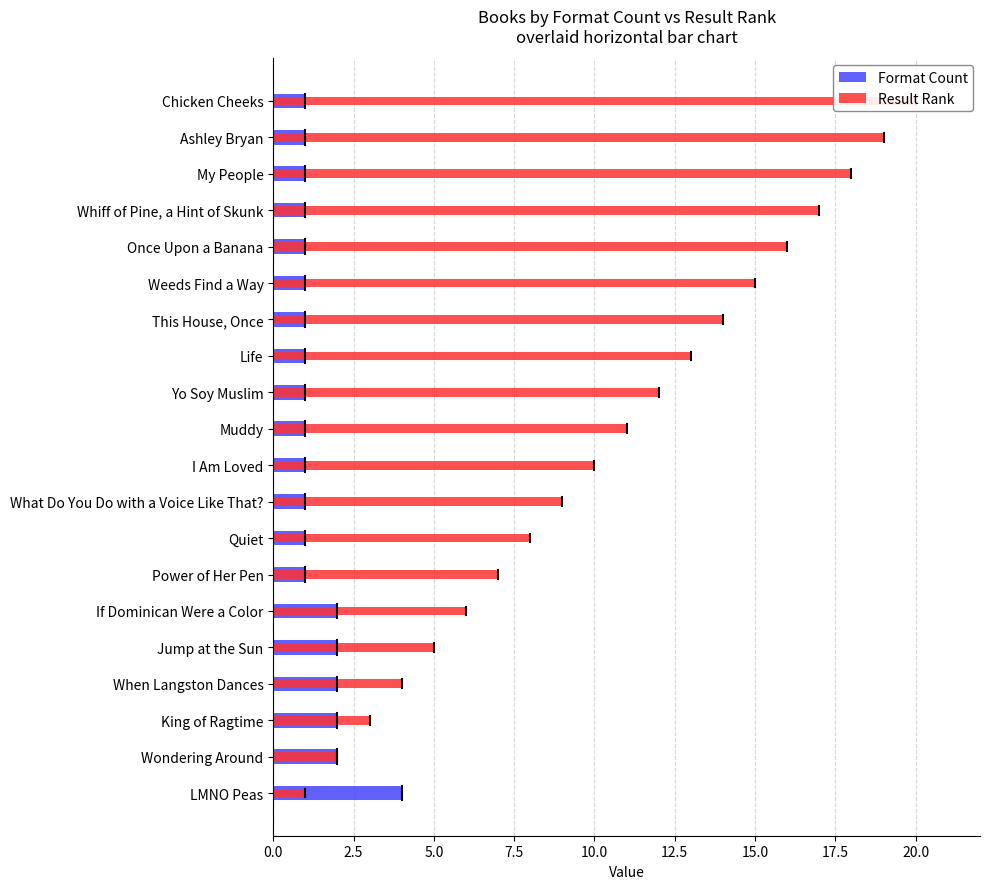

At Whiff of Pine, a Hint of Skunk, list the series in order from largest to smallest.

Result Rank, Format Count